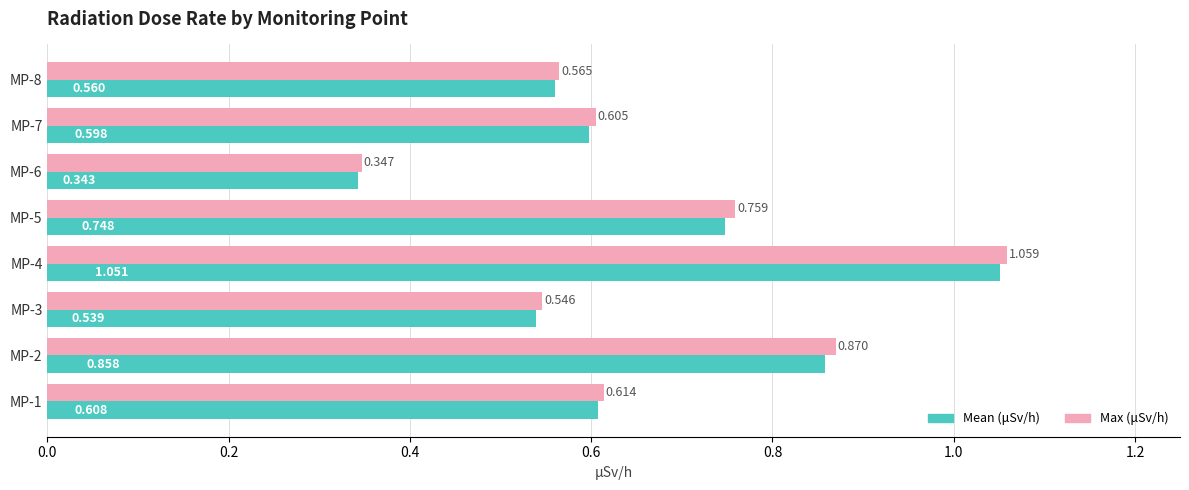

List the labels in order of Max (μSv/h) value, largest first.

MP-4, MP-2, MP-5, MP-1, MP-7, MP-8, MP-3, MP-6